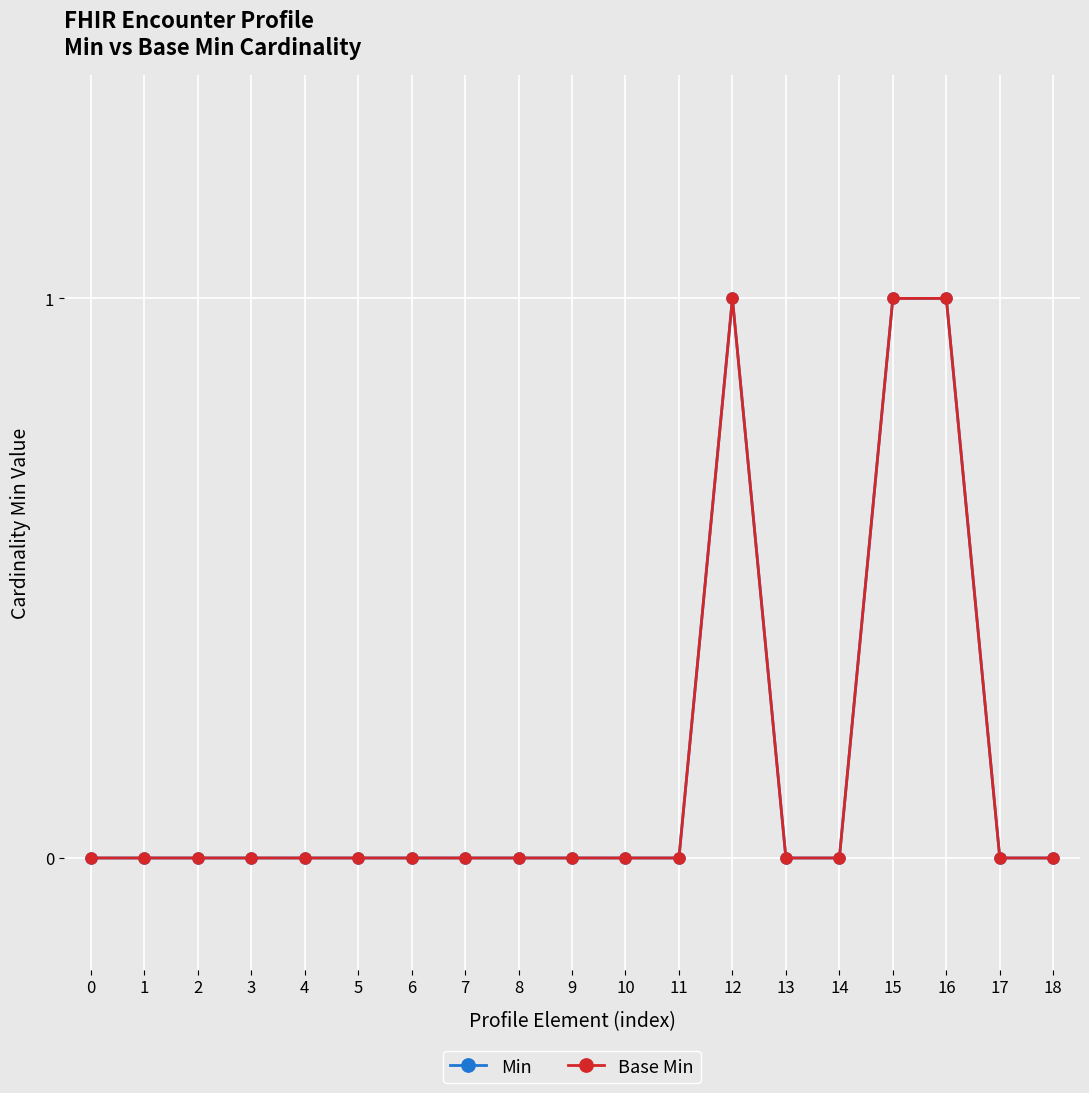

True or false: Min and Base Min cross at least once.

False